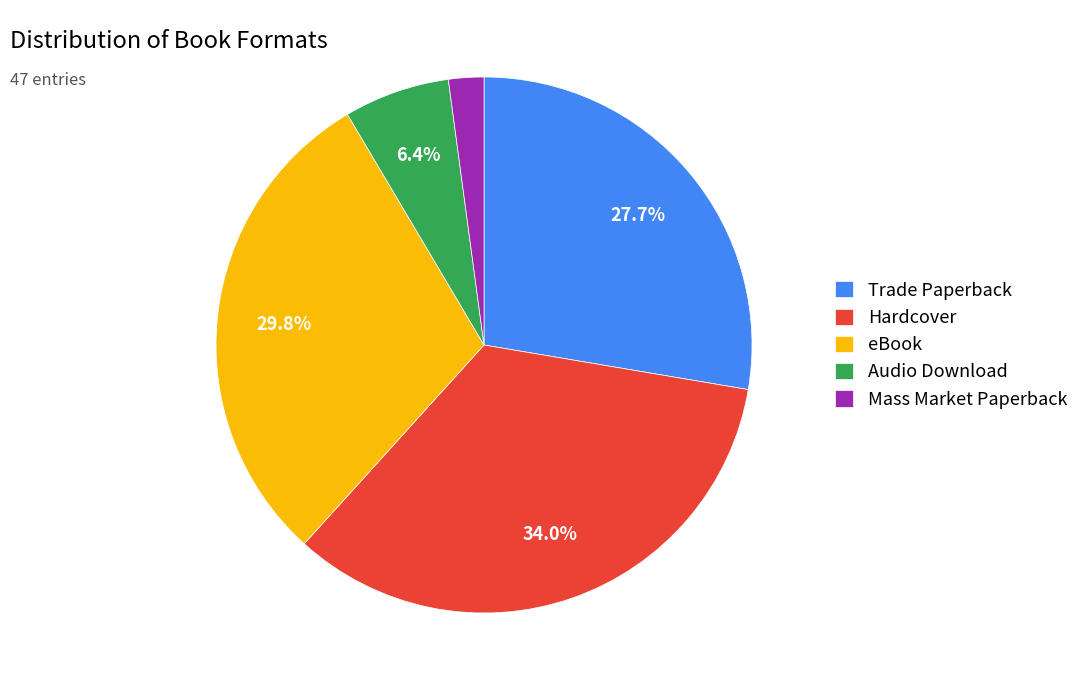

How many slices are in this pie chart?

5